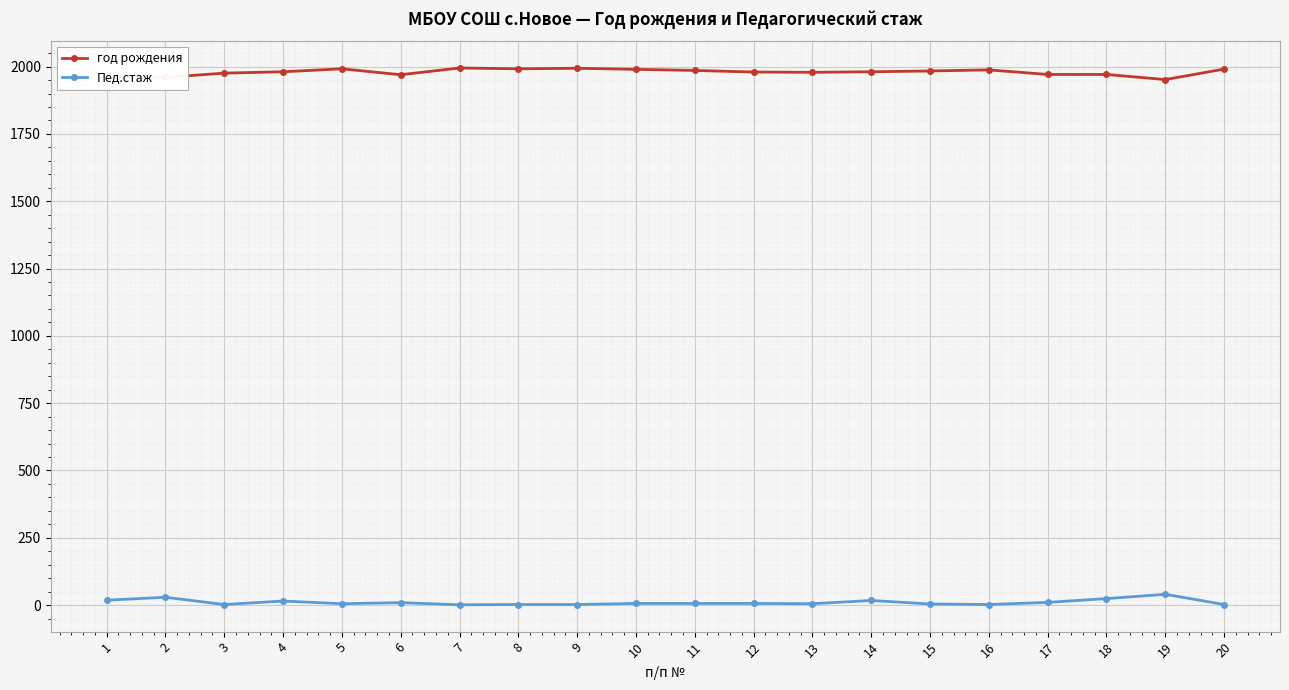

True or false: год рождения and Пед.стаж intersect in this chart.

False